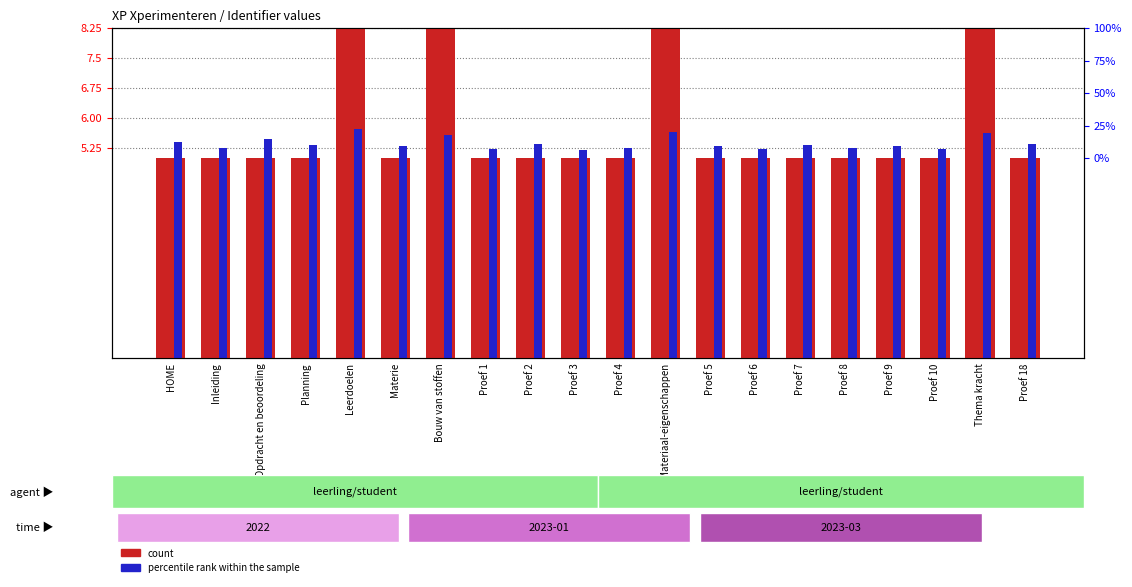

The value of count at Planning is 2.5. True or false?

False